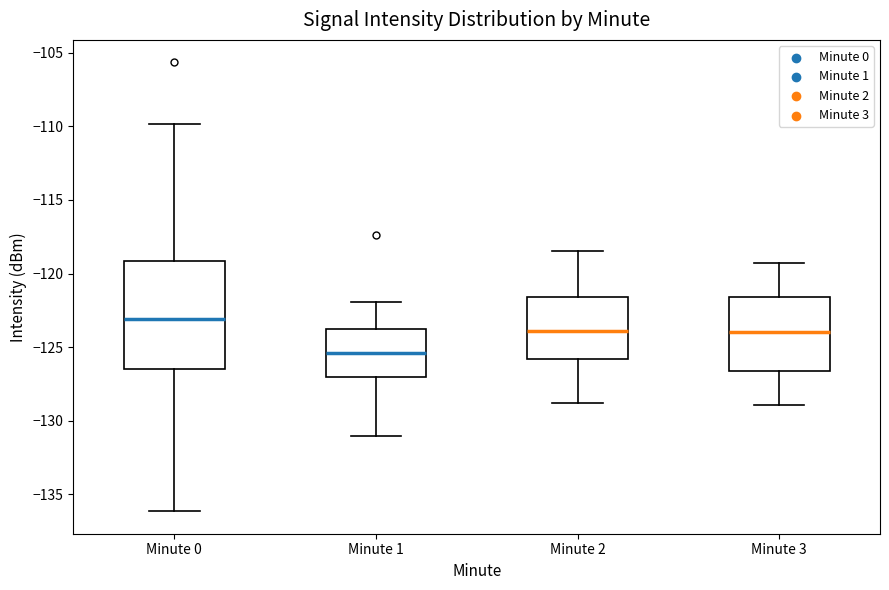

Where does the lower whisker of the box for Minute 0 end on the y-axis? The values are not printed on the chart, so give them approximately, as read against the axis.

-136.0